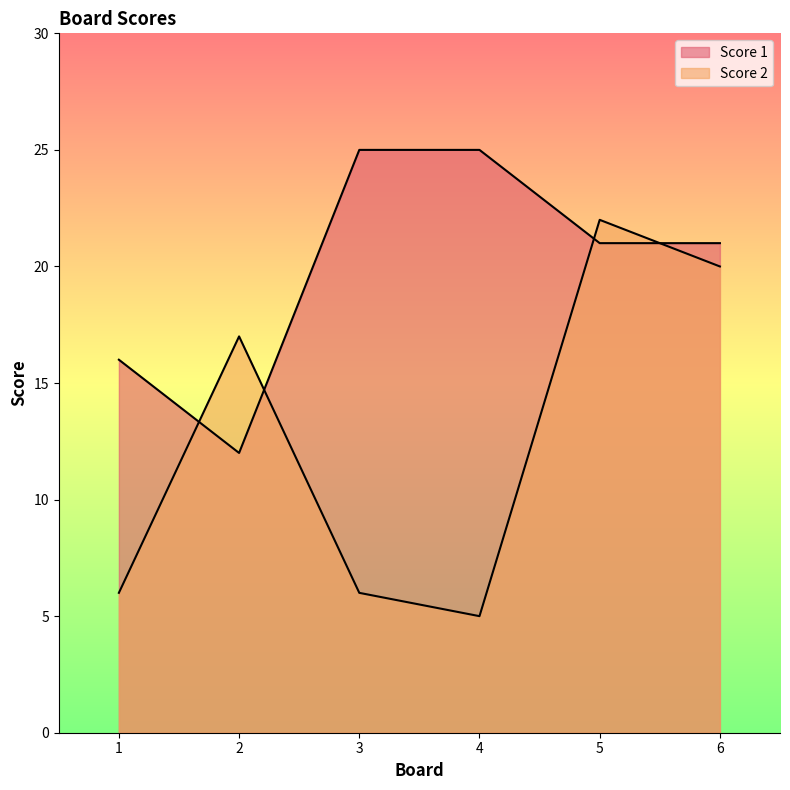

Where is the first local maximum for Score 2?

2